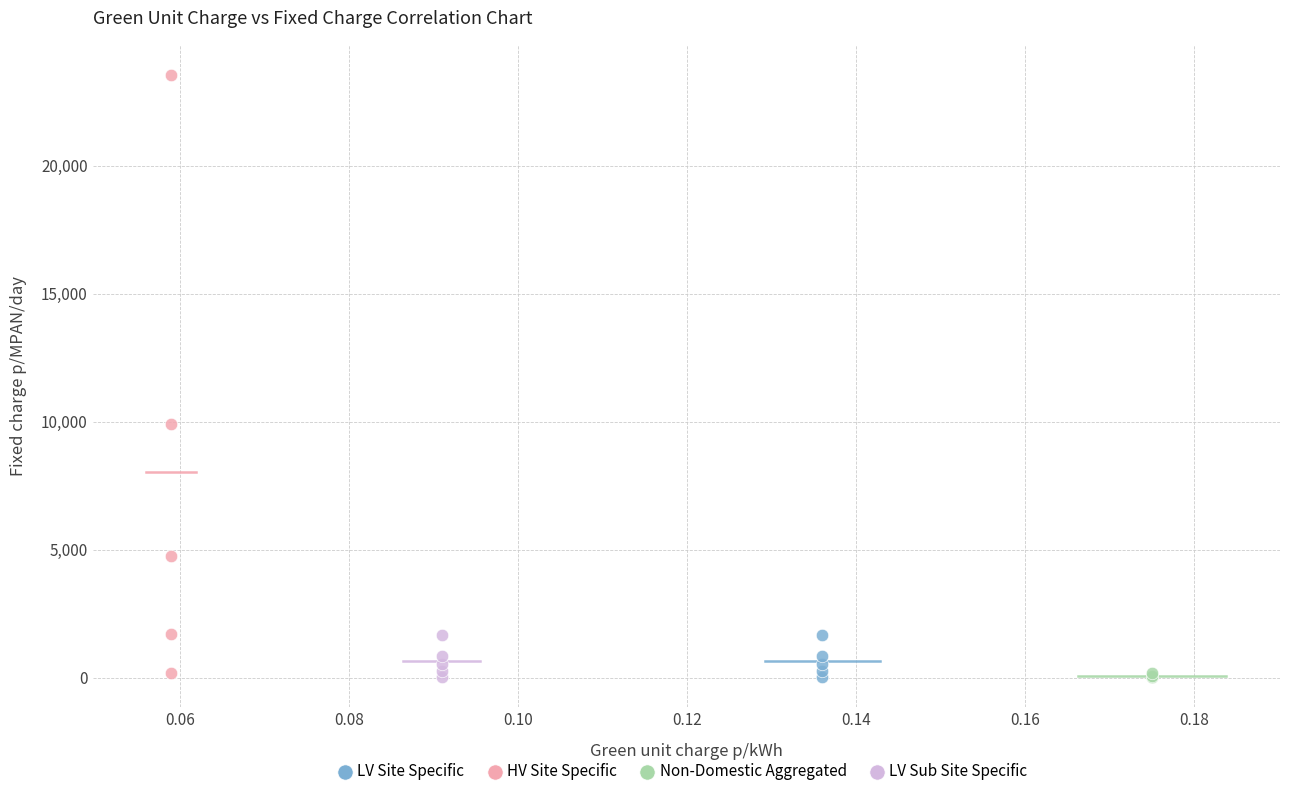

What are all the series names shown in the legend?

LV Site Specific, HV Site Specific, Non-Domestic Aggregated, LV Sub Site Specific